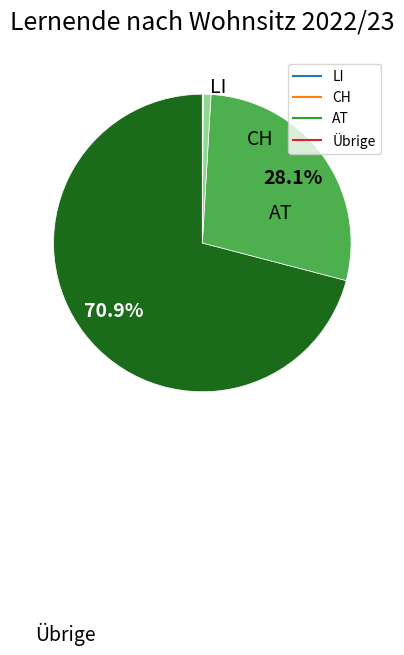

Between CH and LI, which is larger?

LI